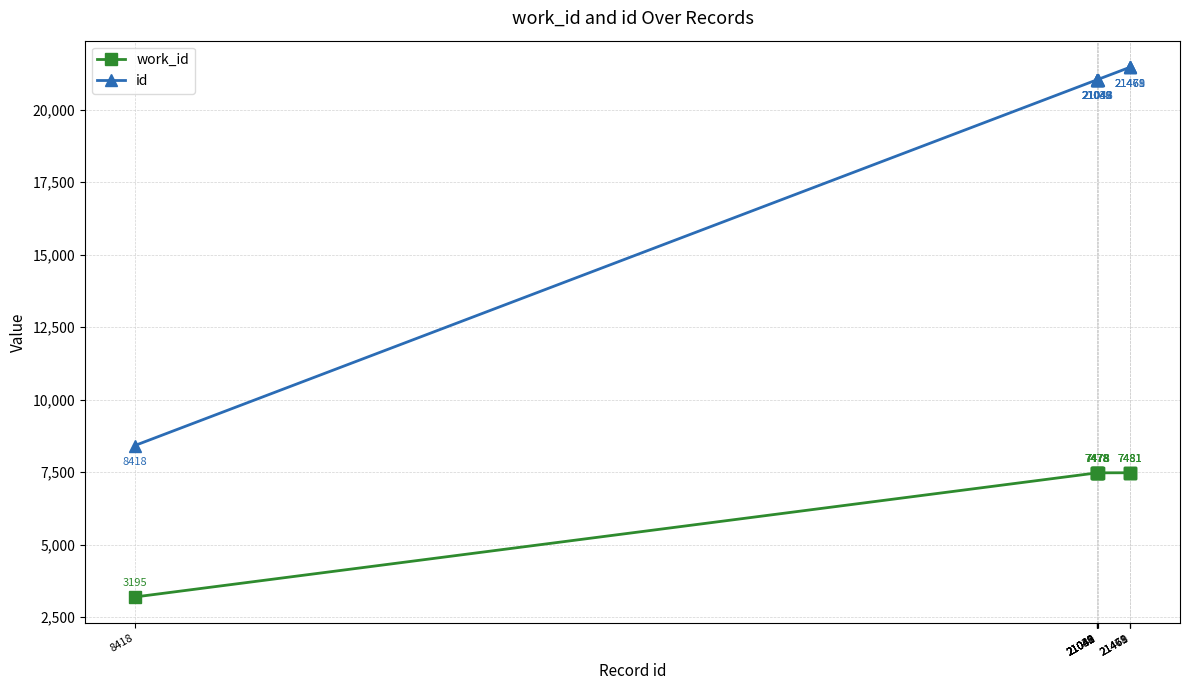

Is this an area chart (filled region under the line)?

No